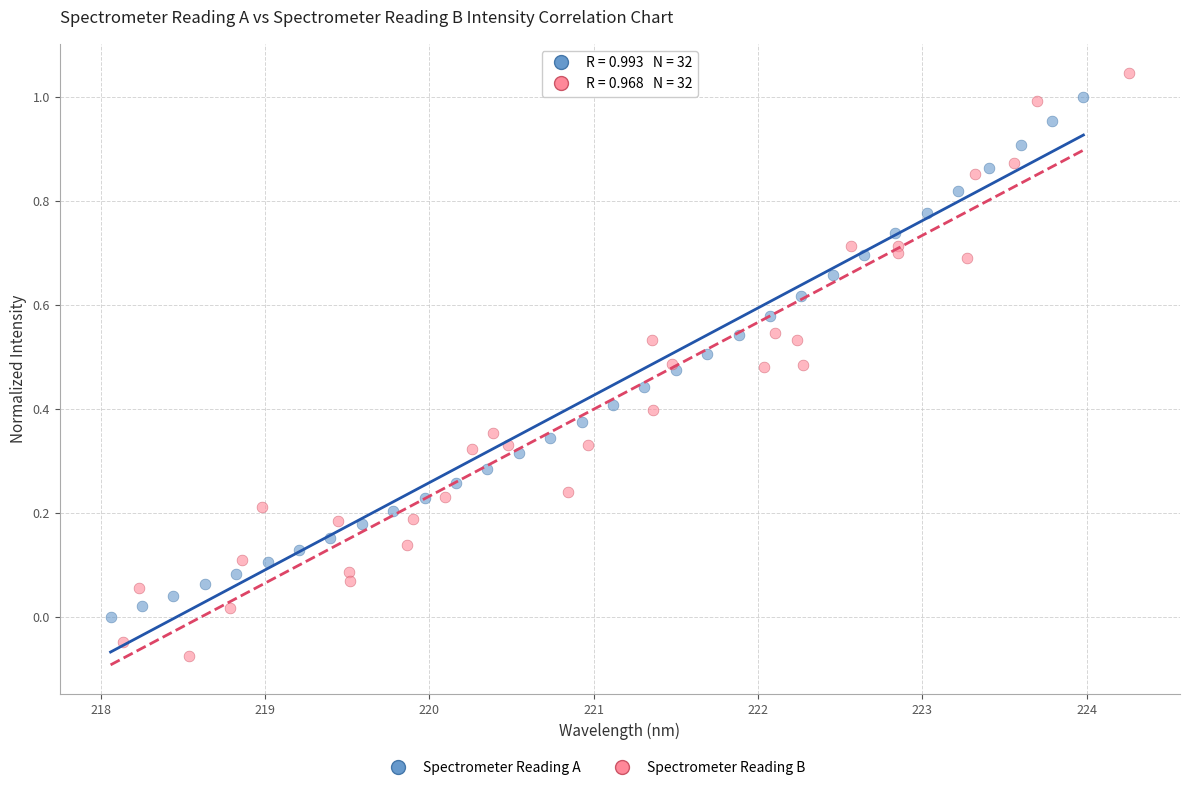

Which series contains the lowest Y value?

Spectrometer Reading B